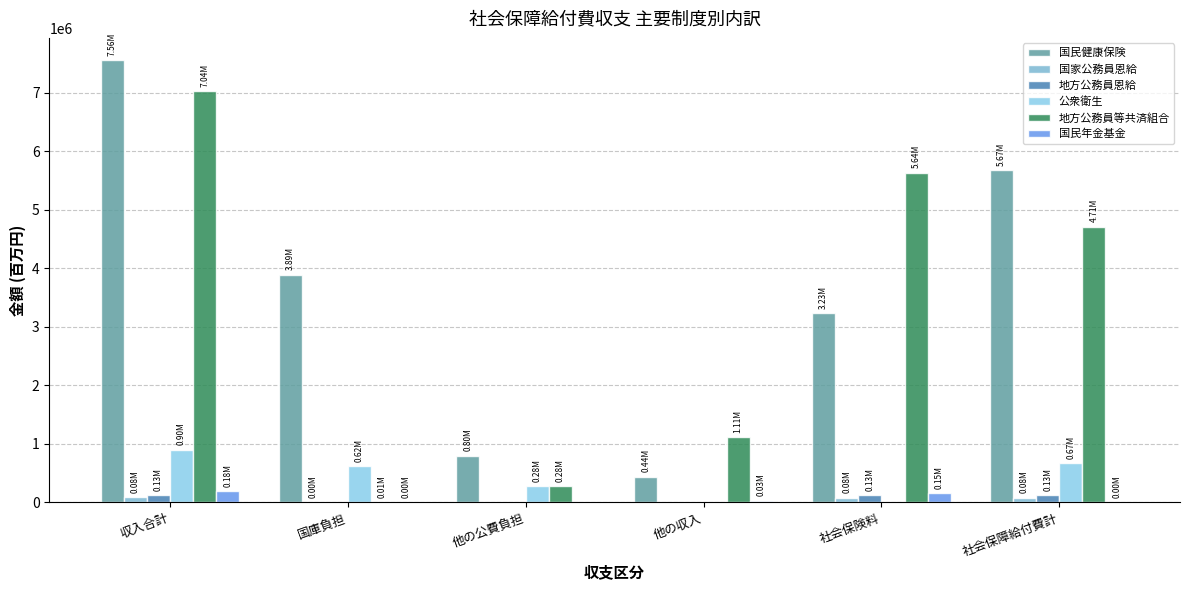

At which label does 国家公務員恩給 first exceed 82048?

収入合計